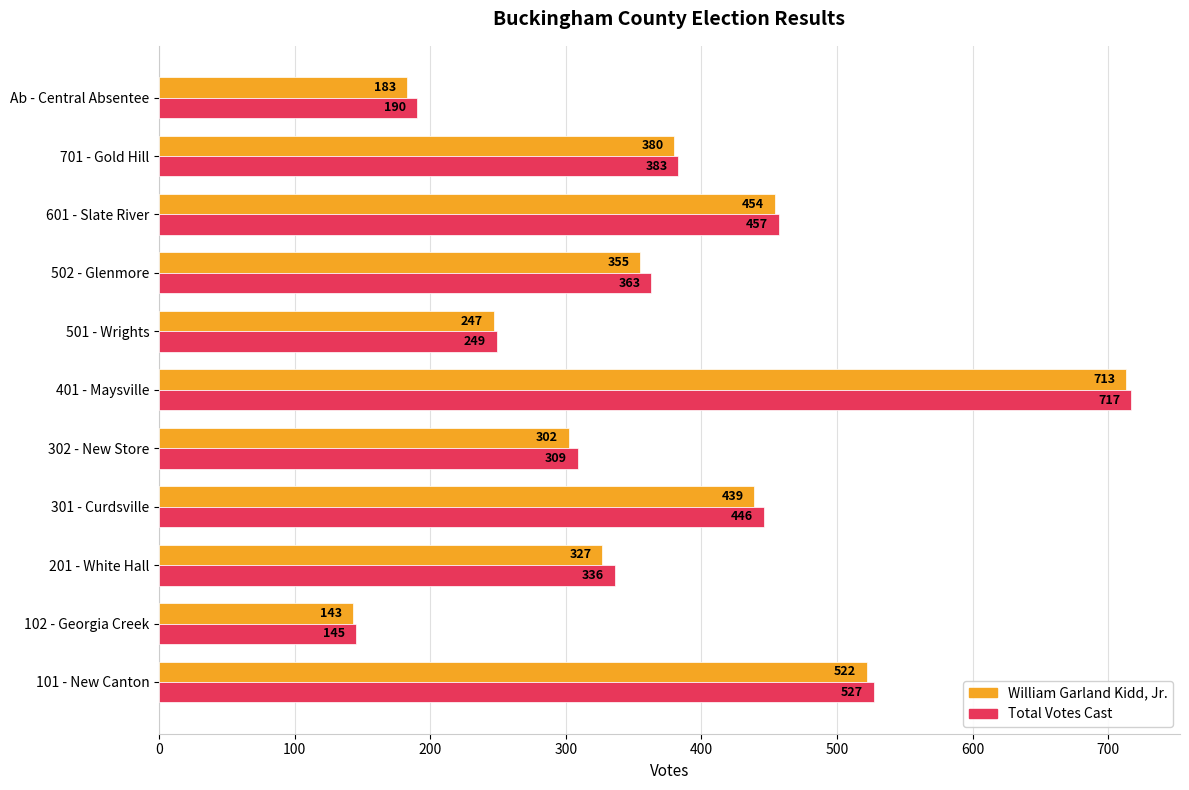

What is the average value of the Total Votes Cast series?

375